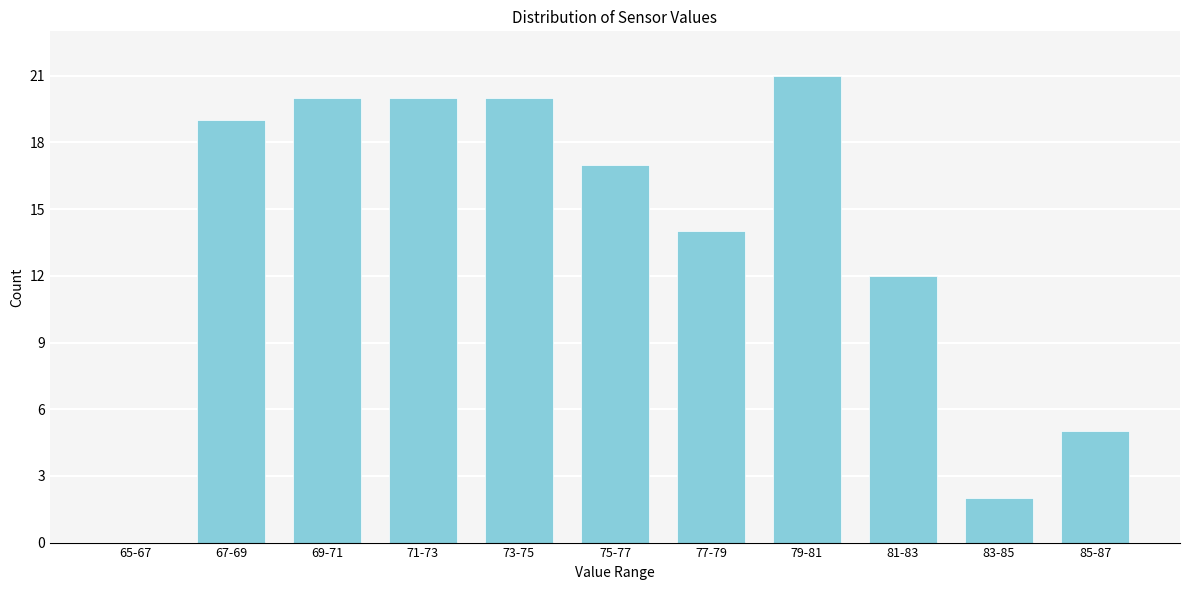

Reading left to right, extract all data points from this chart.

65-67=0	67-69=19	69-71=20	71-73=20	73-75=20	75-77=17	77-79=14	79-81=21	81-83=12	83-85=2	85-87=5